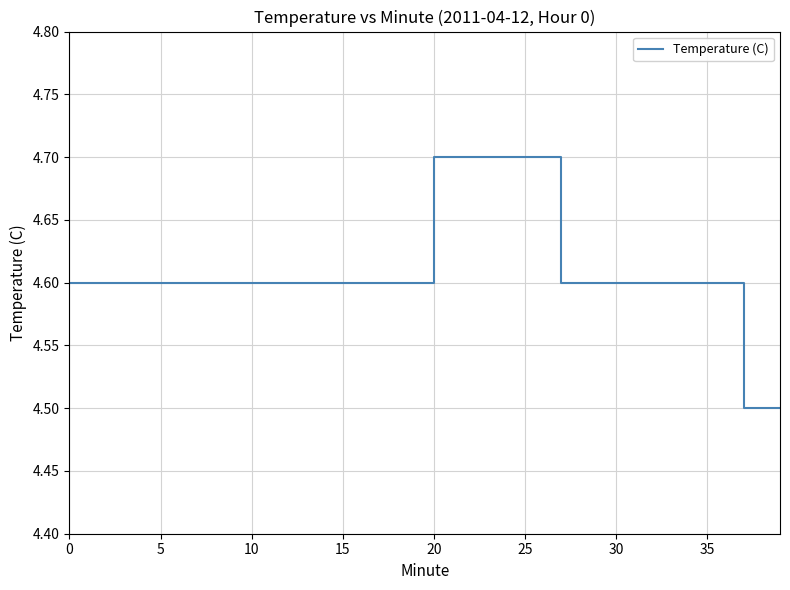

What is the smallest value displayed?

4.5